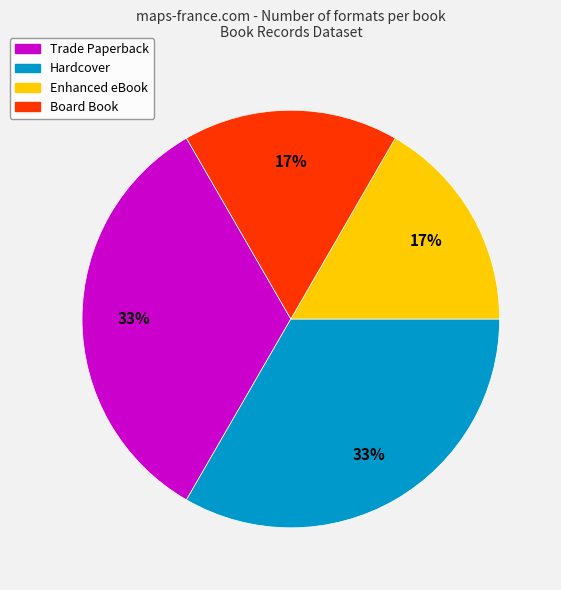

The Hardcover slice represents 40% of the pie. True or false?

False